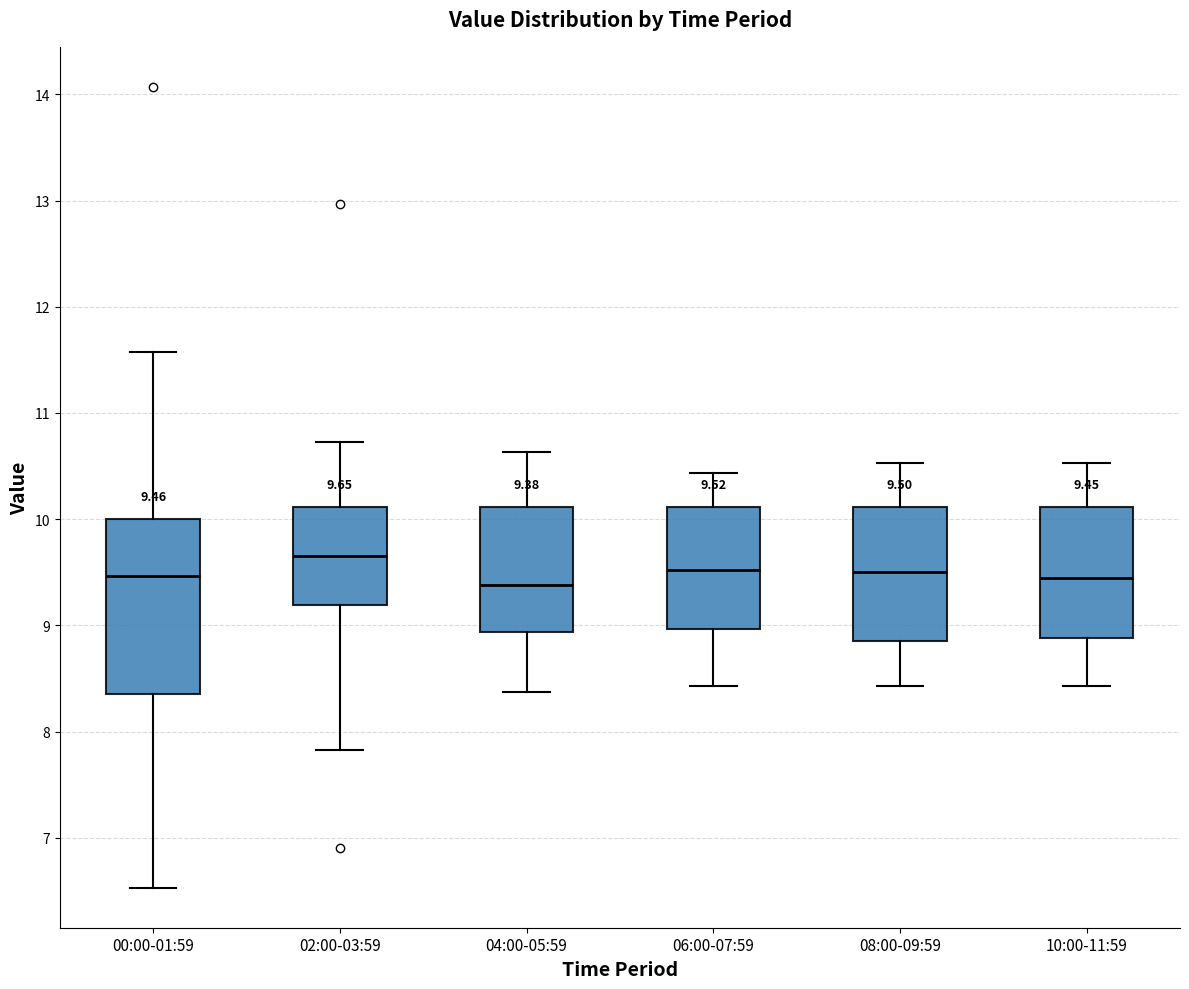

Which box is the tallest, from its lower edge to its upper edge?

00:00-01:59